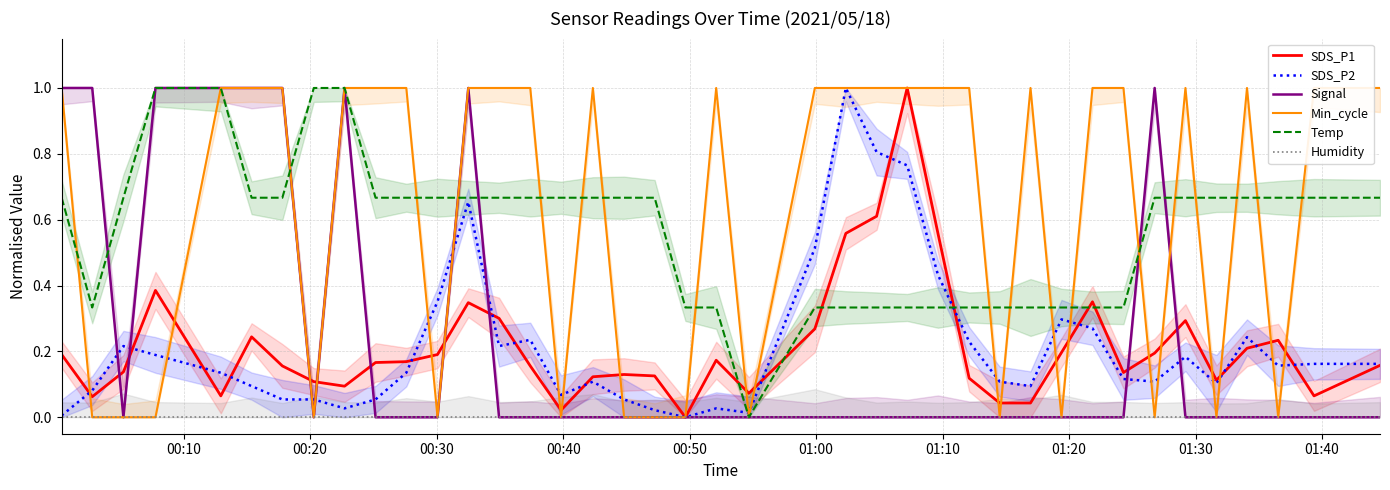

List the series in order of their peak value, highest first.

SDS_P1, SDS_P2, Signal, Min_cycle, Temp, Humidity